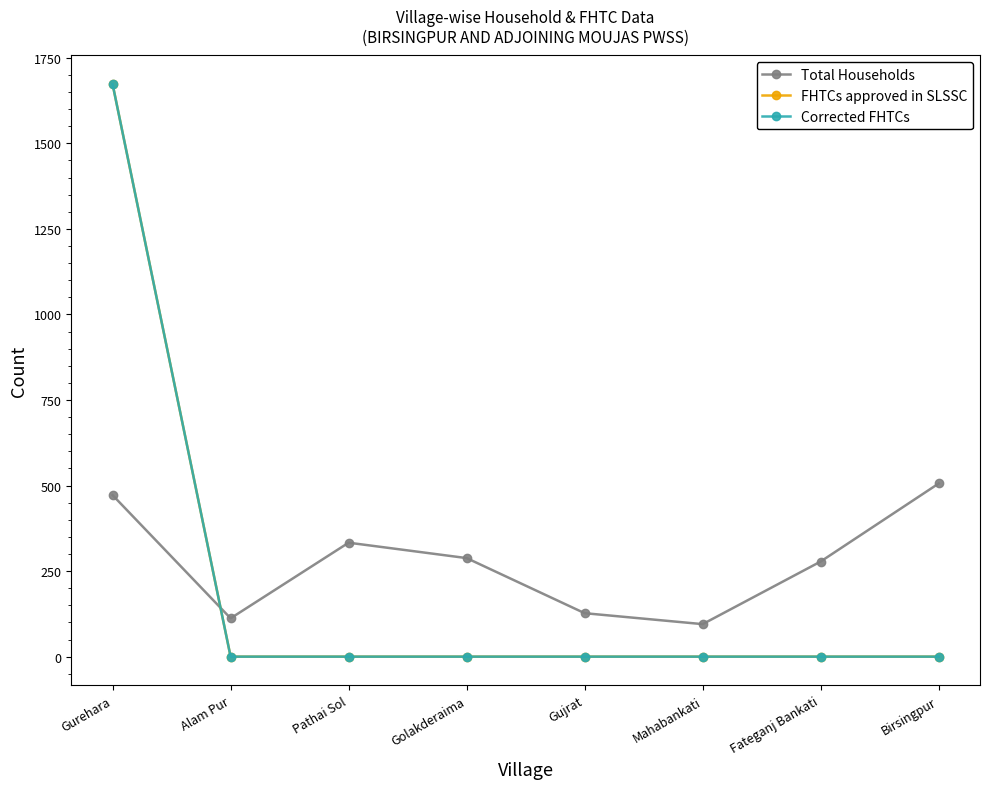

Is this an area chart (filled region under the line)?

No